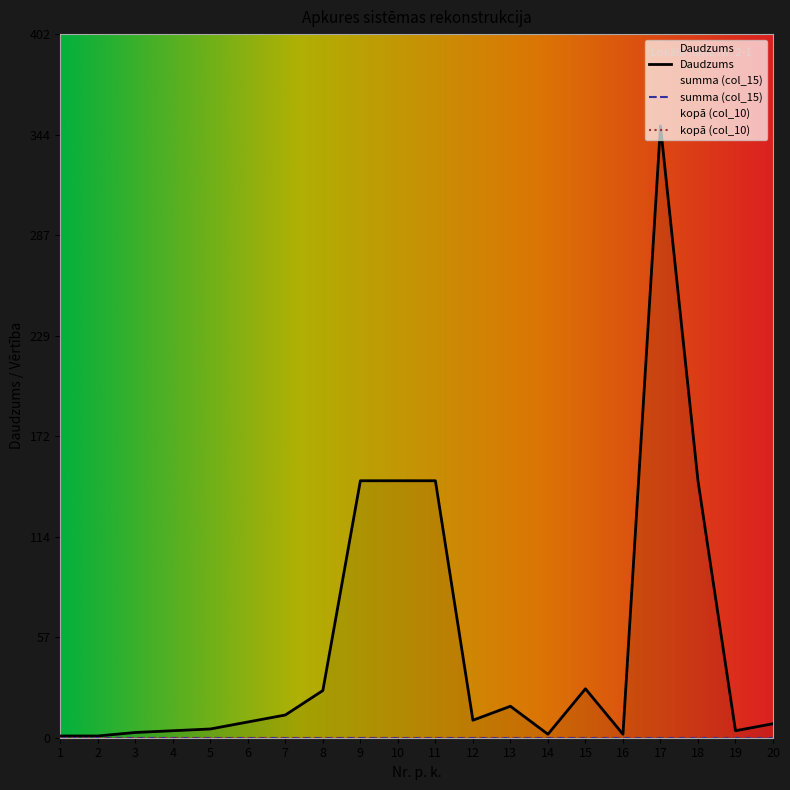

How many interior local peaks does the Daudzums series have?

3